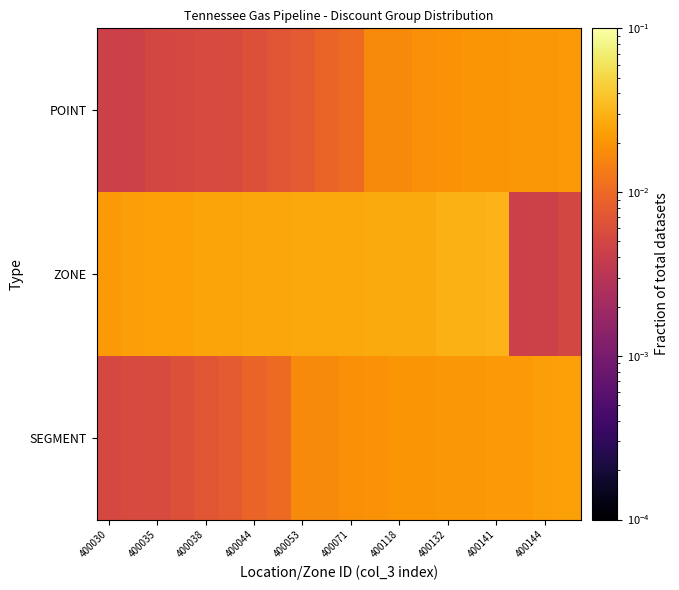

Rank the series by their average value, from lowest to highest.

POINT, SEGMENT, ZONE